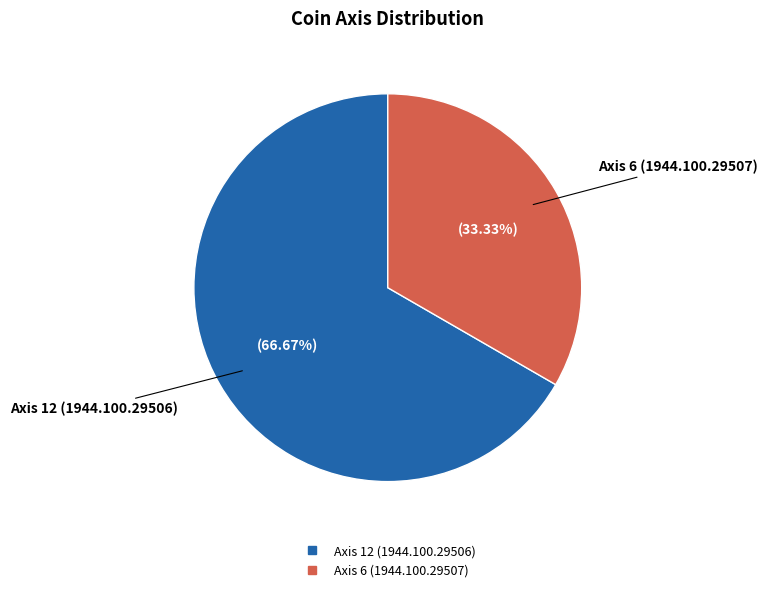

Which has a higher value, Axis 6 (1944.100.29507) or Axis 12 (1944.100.29506)?

Axis 12 (1944.100.29506)